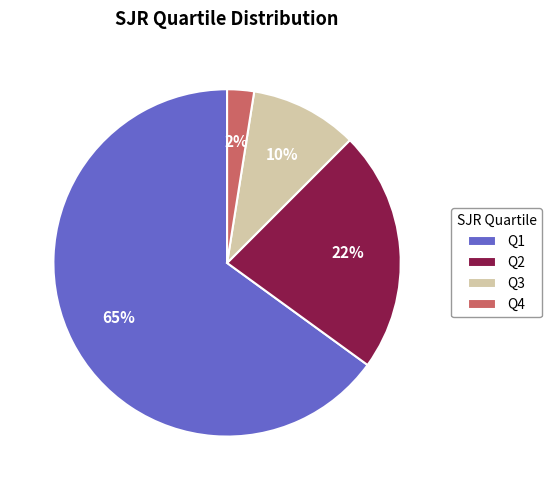

Does Q1 represent more than half of the total?

Yes